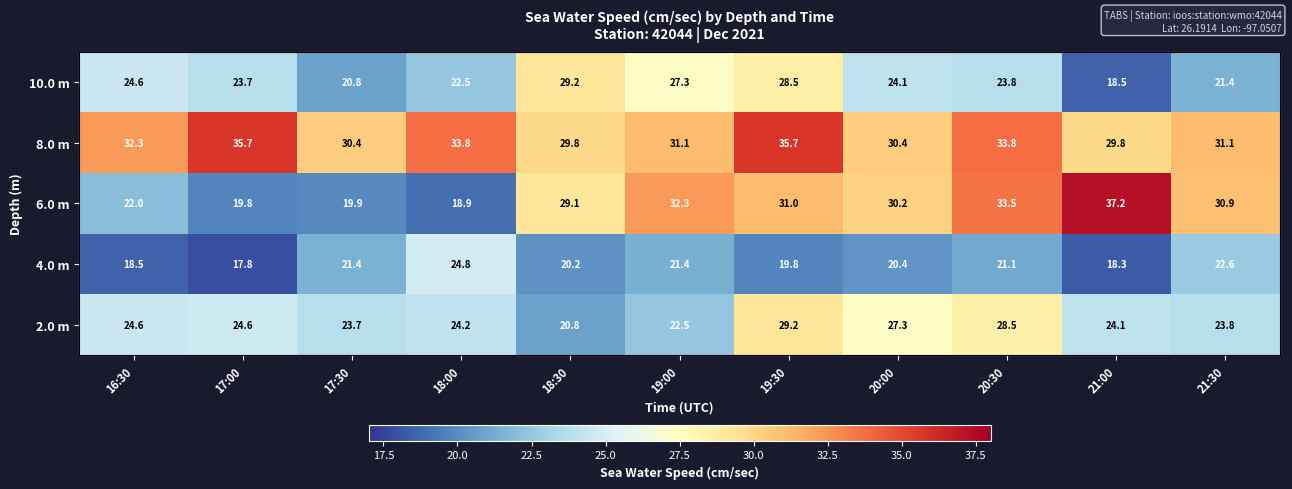

Between 18:00 and 18:30, which series saw the biggest shift?

6.0 m